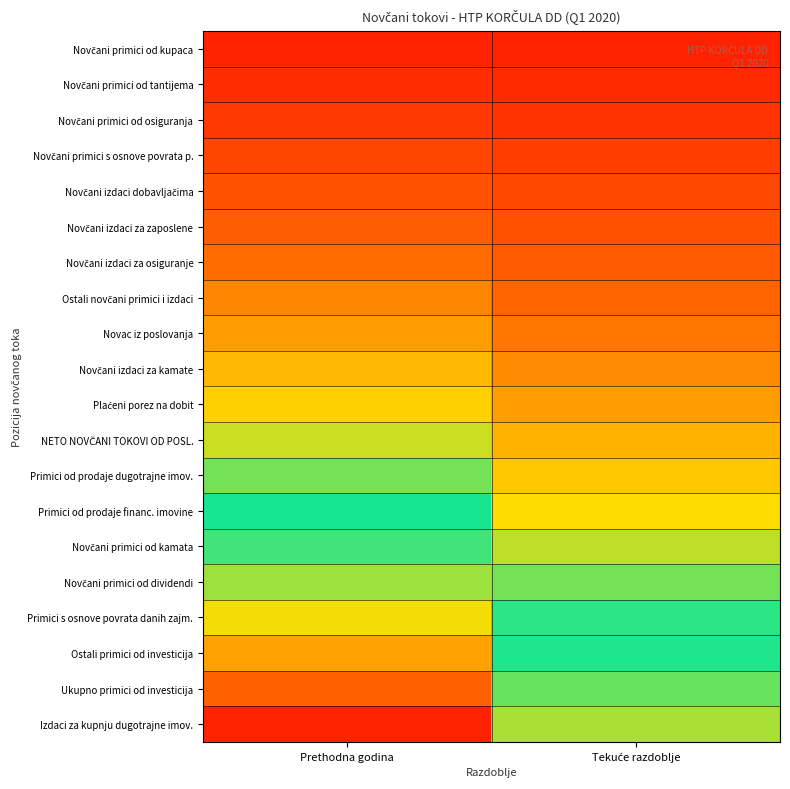

Which label corresponds to the smallest value in the chart?

Prethodna godina